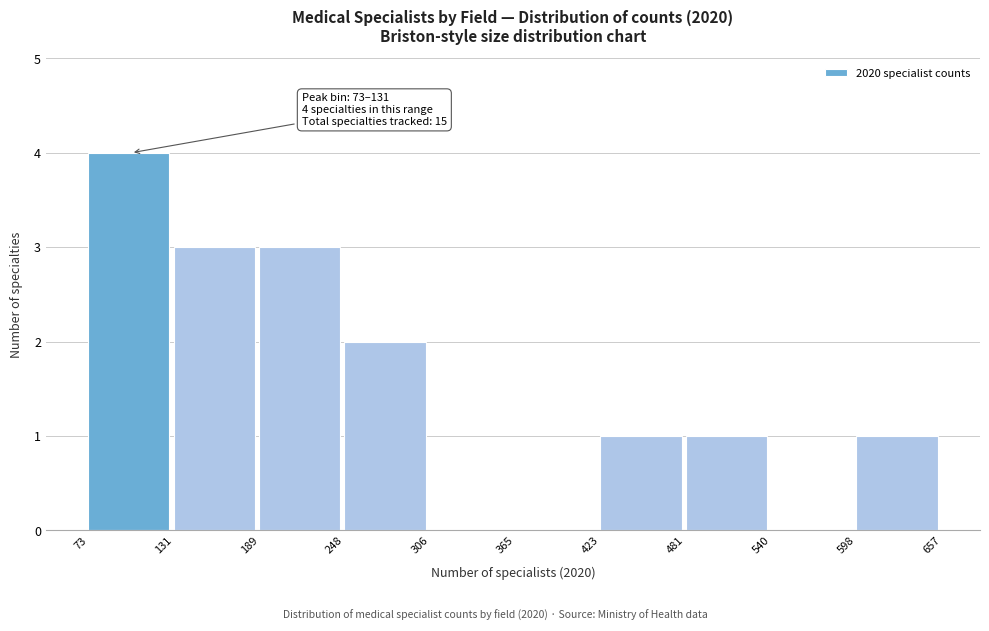

Over which range of the x-axis is the bar tallest?

73 to 131